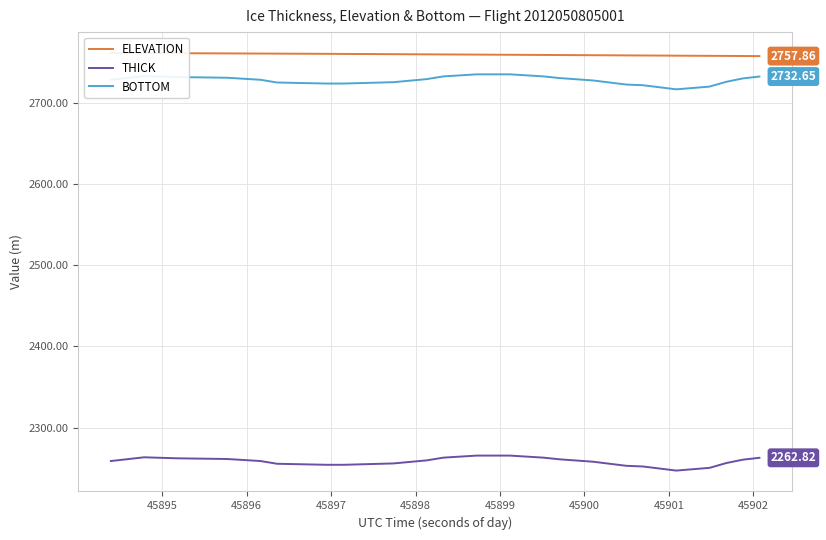

How many interior local peaks does the THICK series have?

1